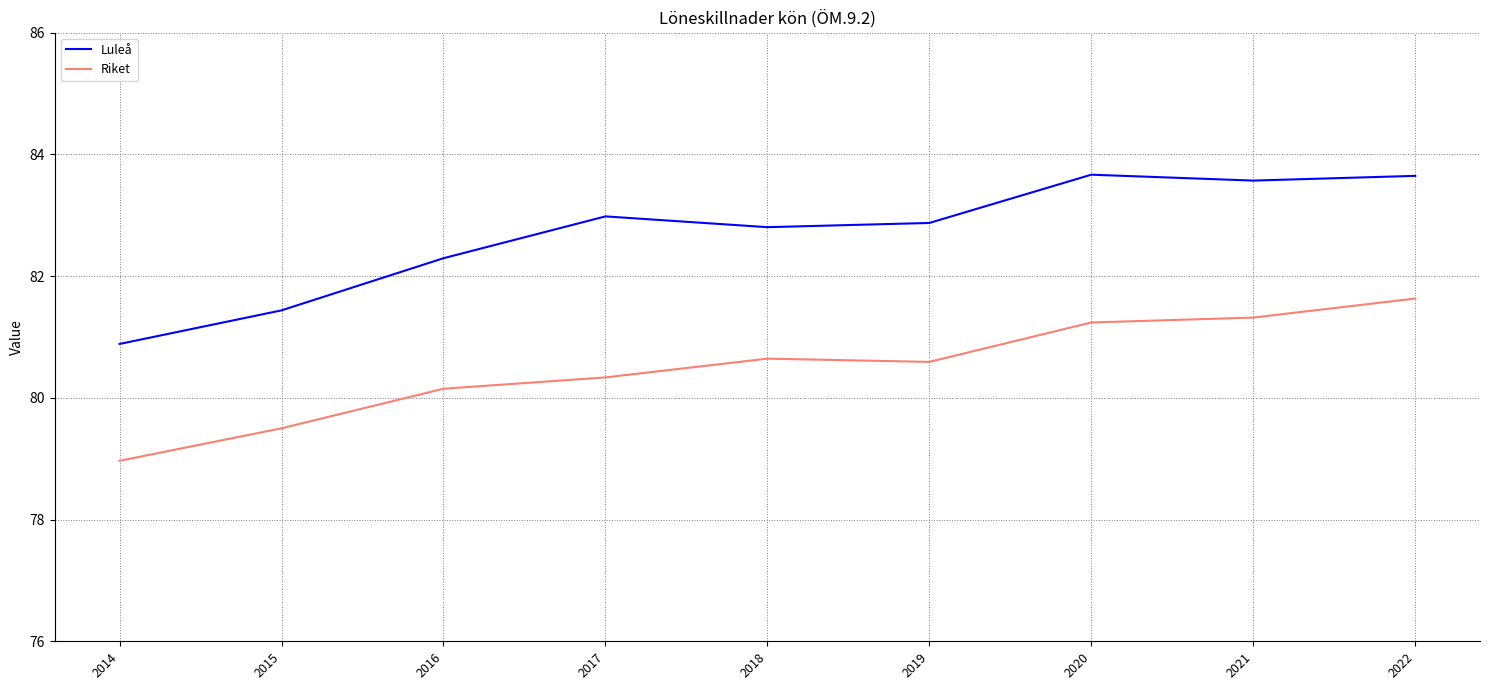

In Riket, how many points are higher than both neighbors (excluding endpoints)?

1